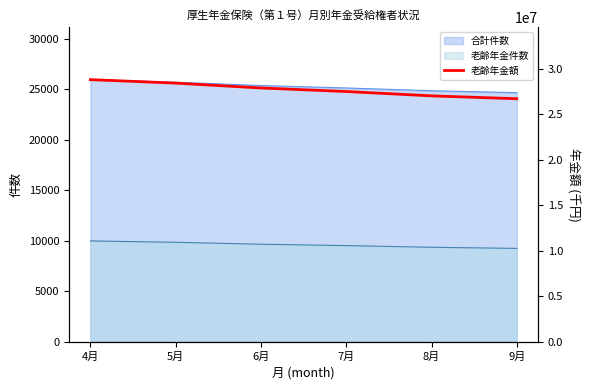

List the labels in order of value, smallest first.

9月, 8月, 7月, 6月, 5月, 4月